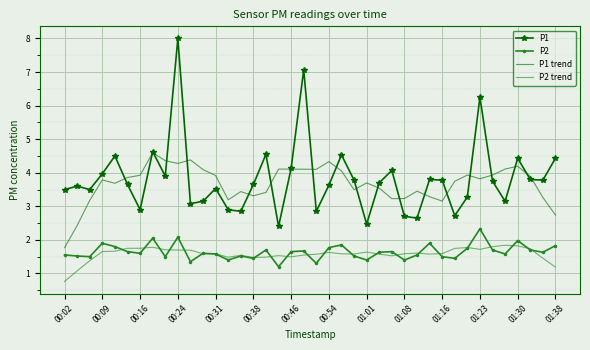

How many values in the P1 series exceed 3?

31